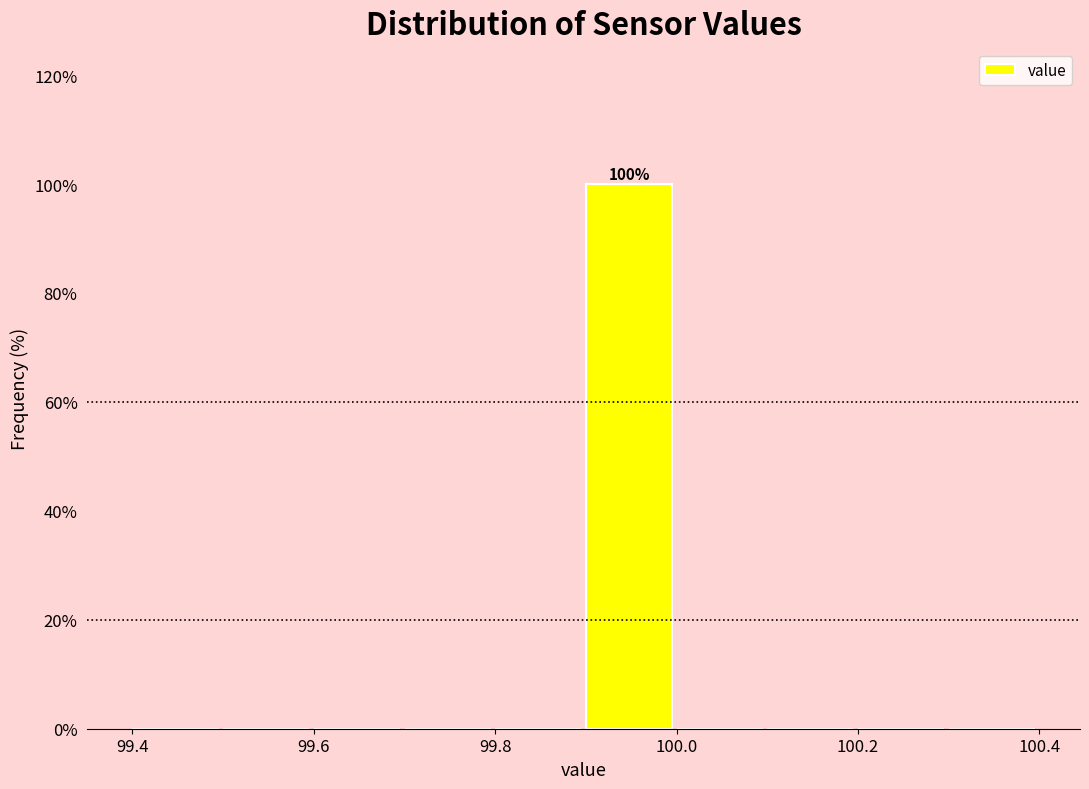

Over which range of the x-axis is the bar tallest?

99.9 to 100.0